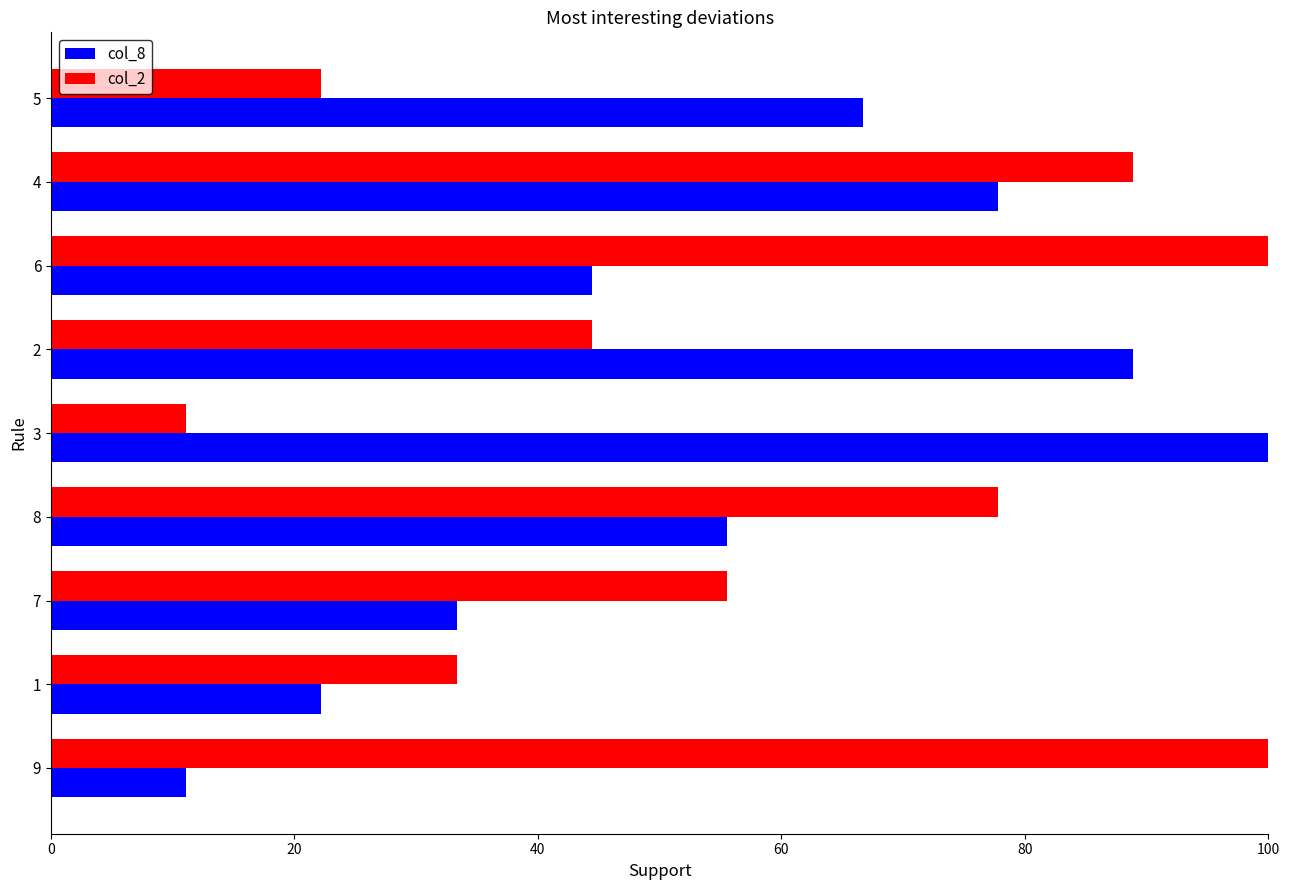

What is the average value of the col_2 series?

59.3